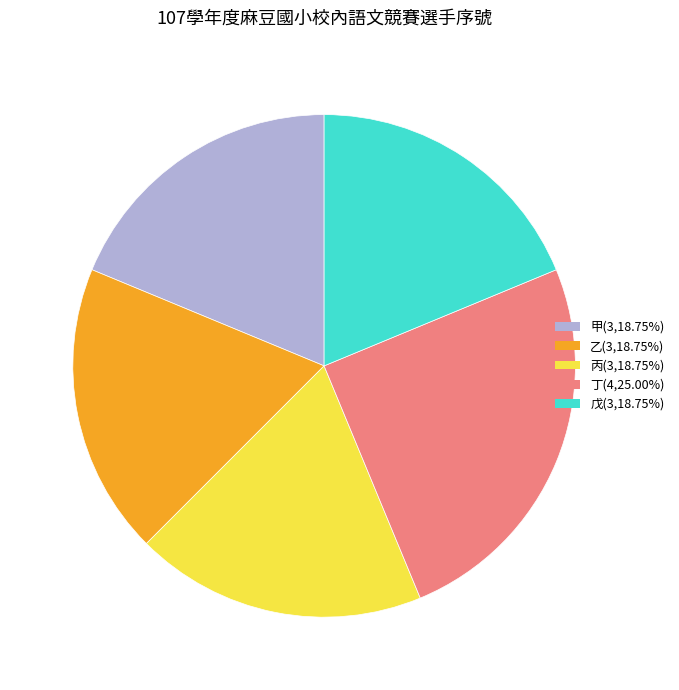

Approximately how many times larger is the value at 丙 compared to 乙?

1.0